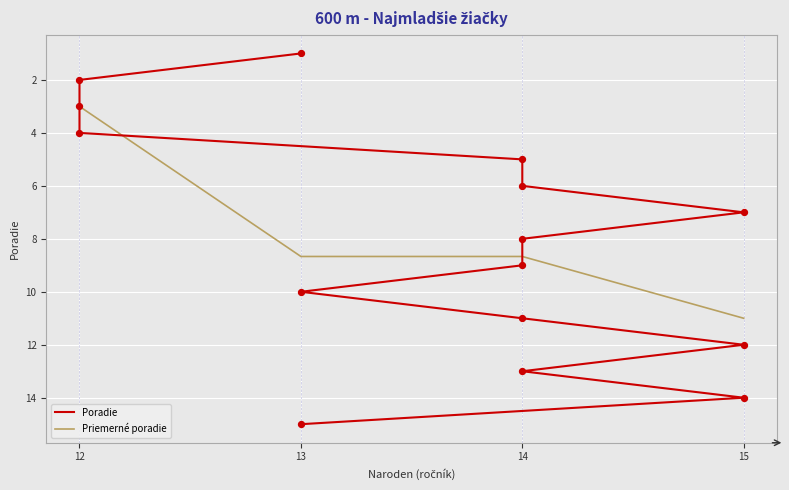

True or false: Priemerné poradie has more than 2 points higher than both neighbors.

False